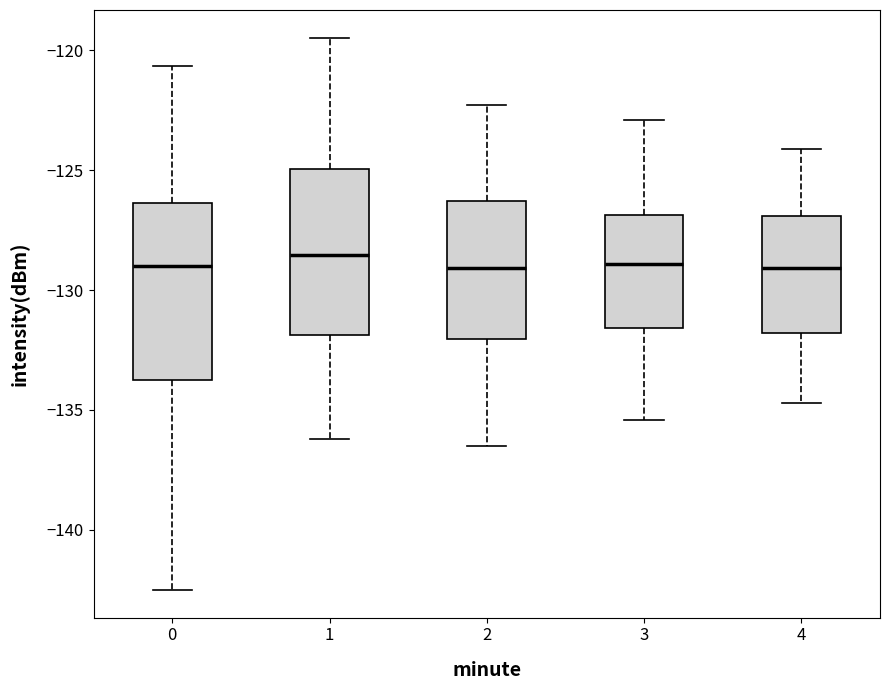

Reading left to right, transcribe this box plot: for each box, give where its median line is, the range the box spans, and where its two whiskers end, as read against the y-axis. The values are not printed on the chart, so give them approximately, as read against the axis.

0: median -129.0, box -134.0 to -126.5, whiskers -142.5 to -120.5
1: median -128.5, box -132.0 to -125.0, whiskers -136.0 to -119.5
2: median -129.0, box -132.0 to -126.5, whiskers -136.5 to -122.5
3: median -129.0, box -131.5 to -127.0, whiskers -135.5 to -123.0
4: median -129.0, box -132.0 to -127.0, whiskers -134.5 to -124.0